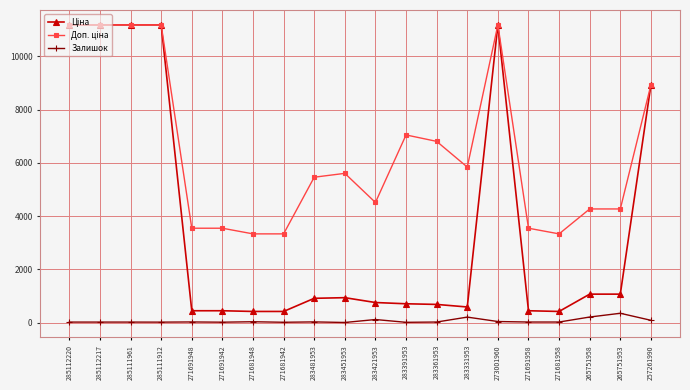

What is the spread (max minus min) of values at 283391953?

7043.3